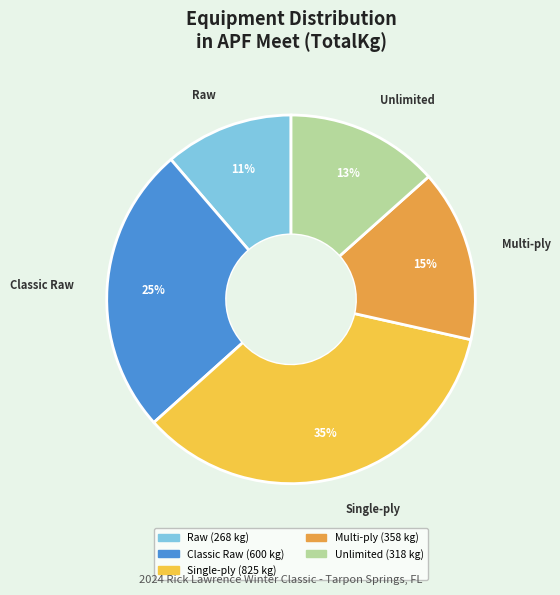

Count the number of slices in the pie.

5